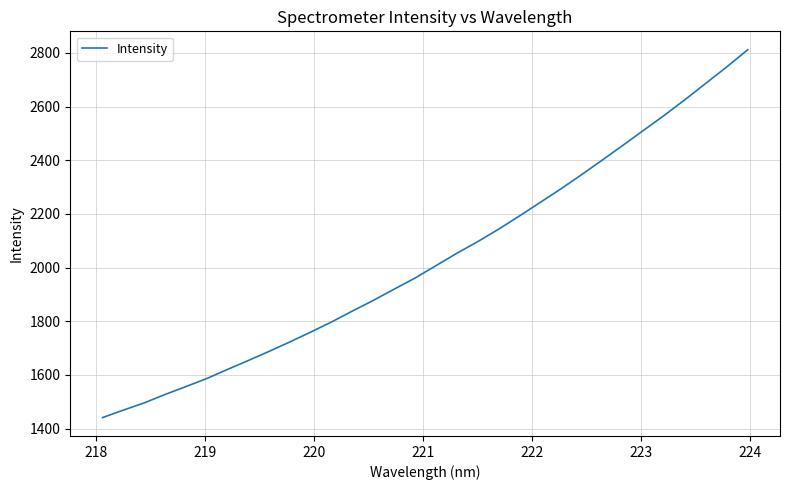

What is the smallest value displayed?

1441.0